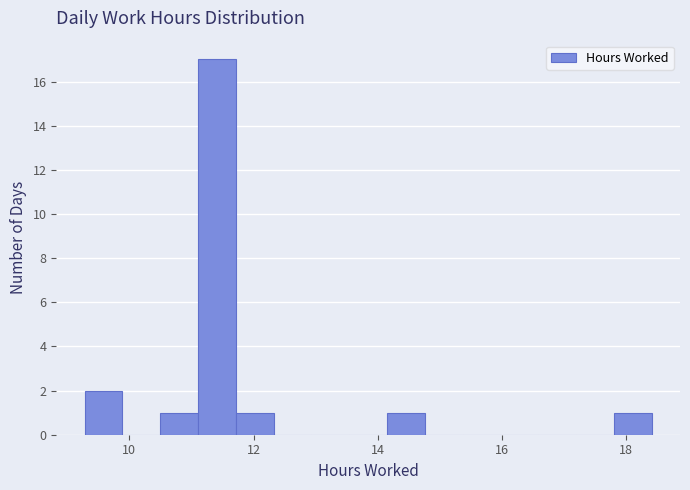

Around what value on the x-axis is the tallest bar? Give the approximate position of its centre, as read against the axis.

11.4